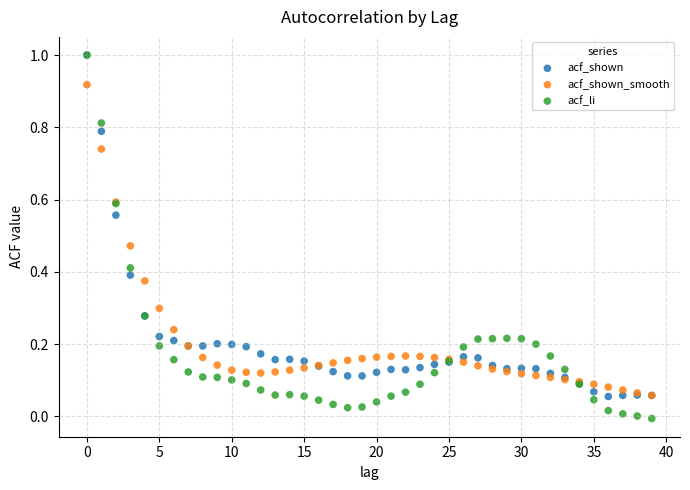

Which series reaches the minimum Y coordinate?

acf_li